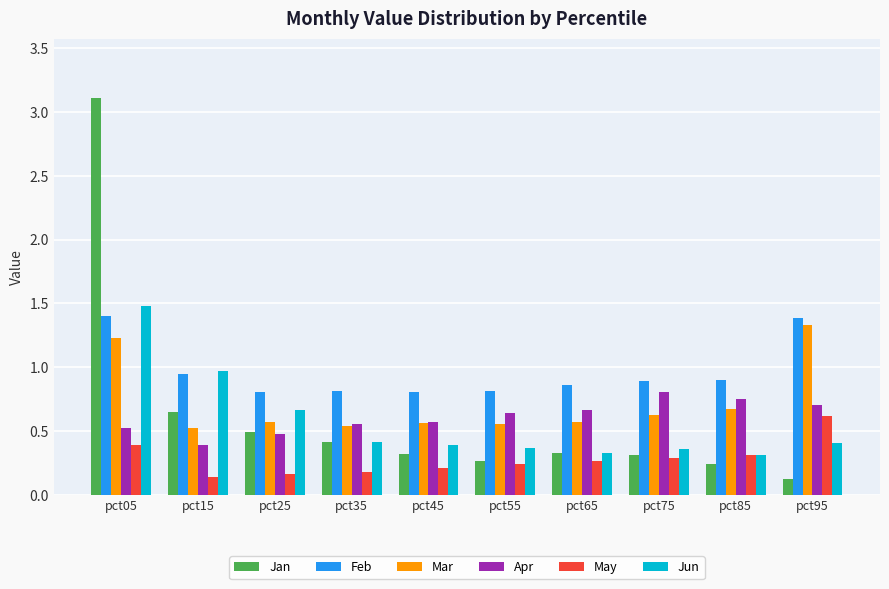

Which series changed the most between pct05 and pct35?

Jan